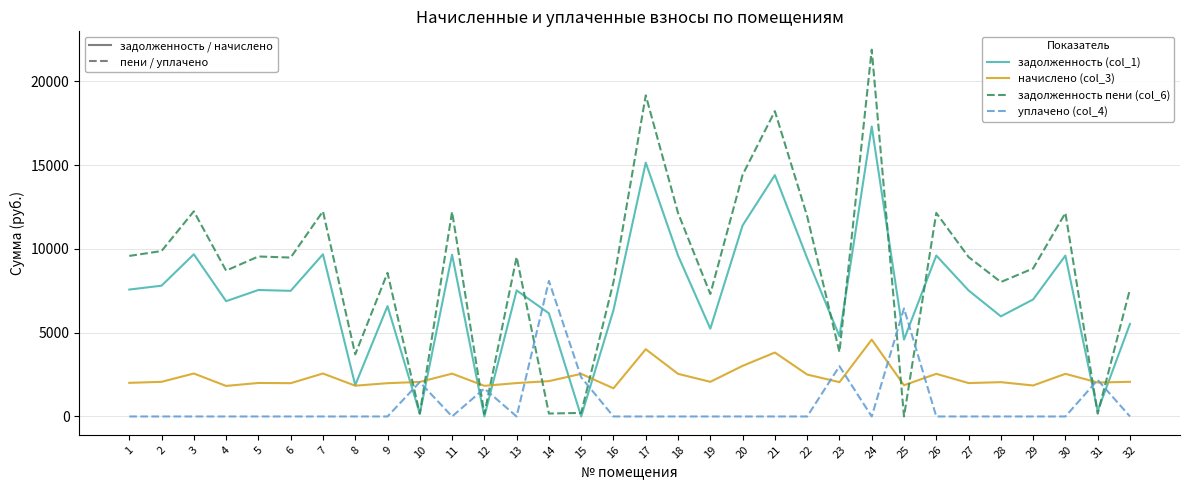

Which series has the widest spread of values?

задолженность пени (col_6)